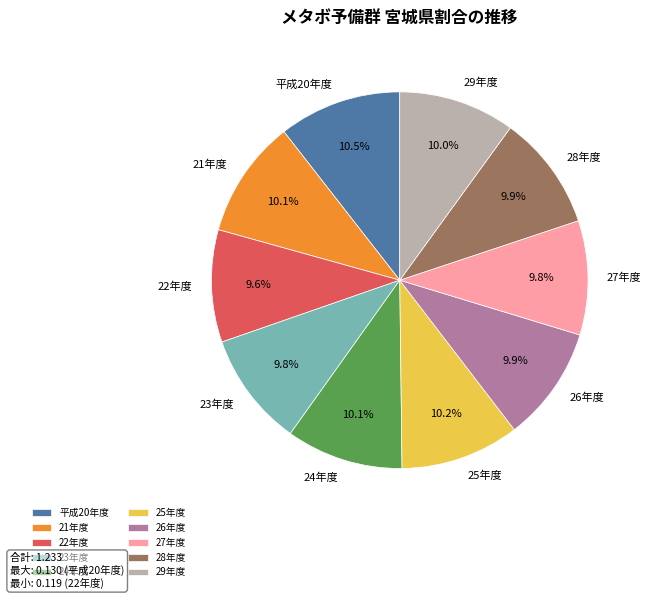

Is the sum of 平成20年度 and 26年度 greater than half?

No